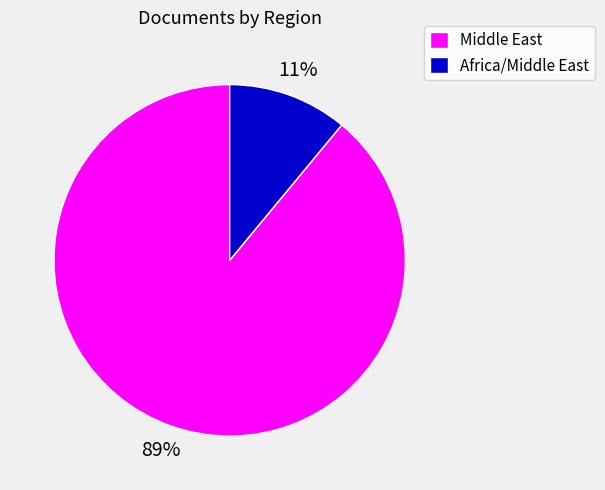

What is the majority slice?

Middle East